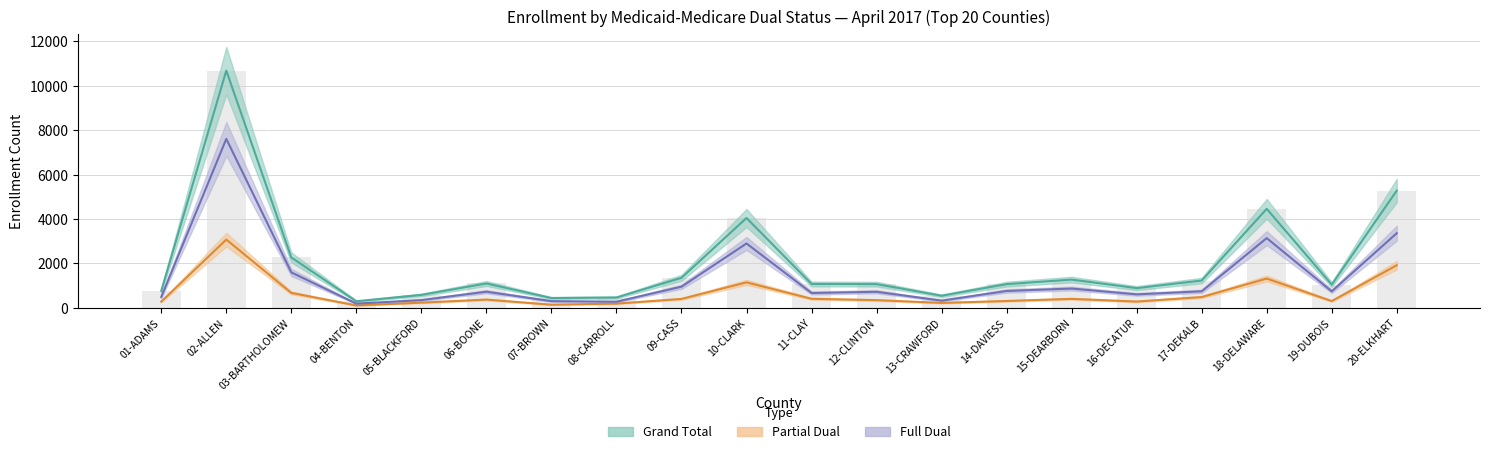

Which series changed the most between 02-ALLEN and 20-ELKHART?

Grand Total